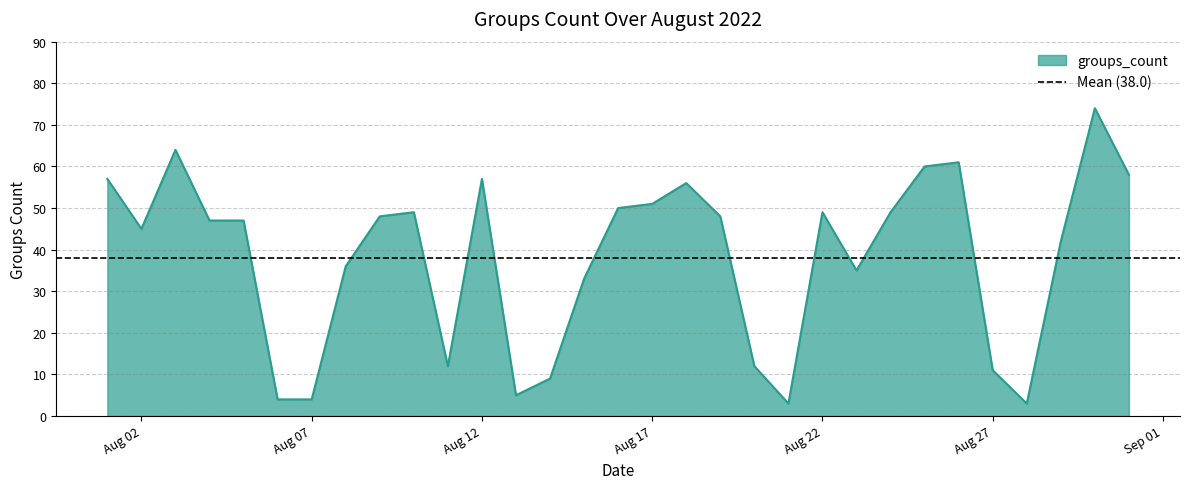

Where does the data first go above 47?

2022-08-01